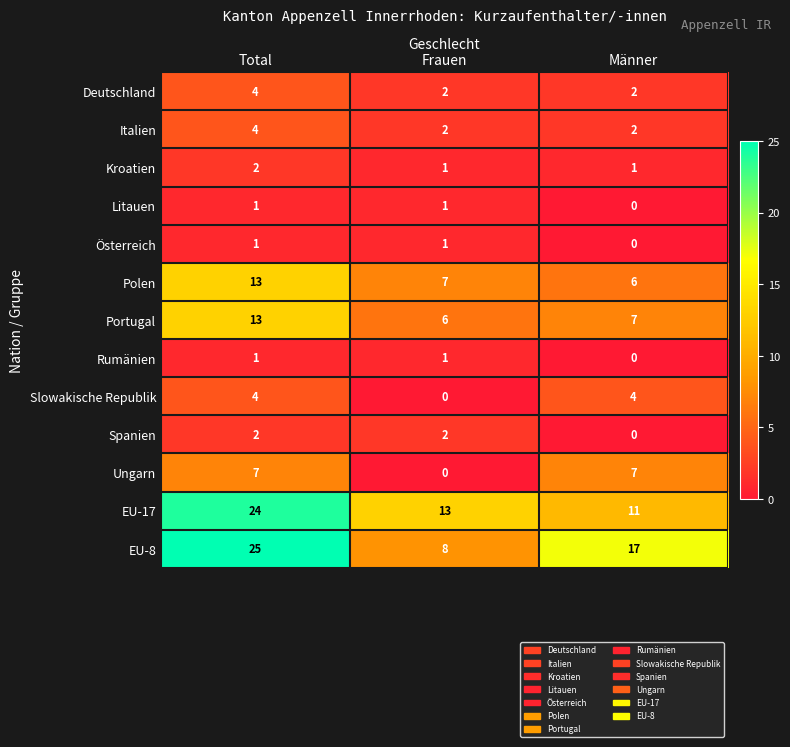

The Litauen series shows 1 at Männer. True or false?

False